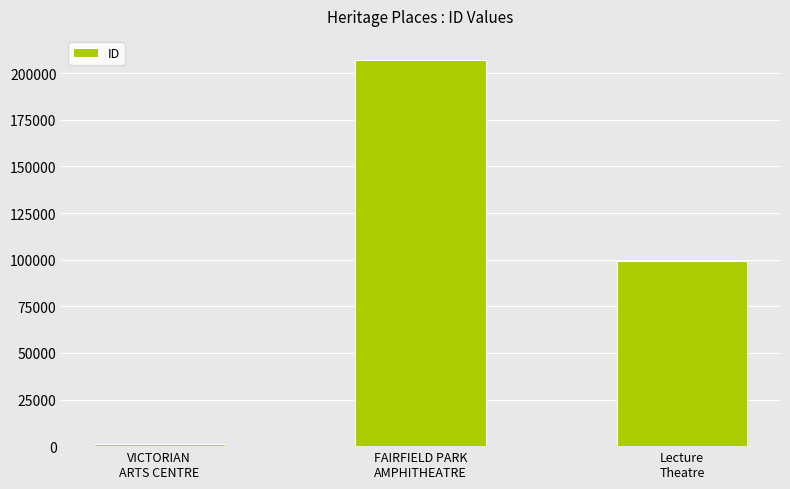

At which category does the chart reach its minimum across all series?

VICTORIAN
ARTS CENTRE